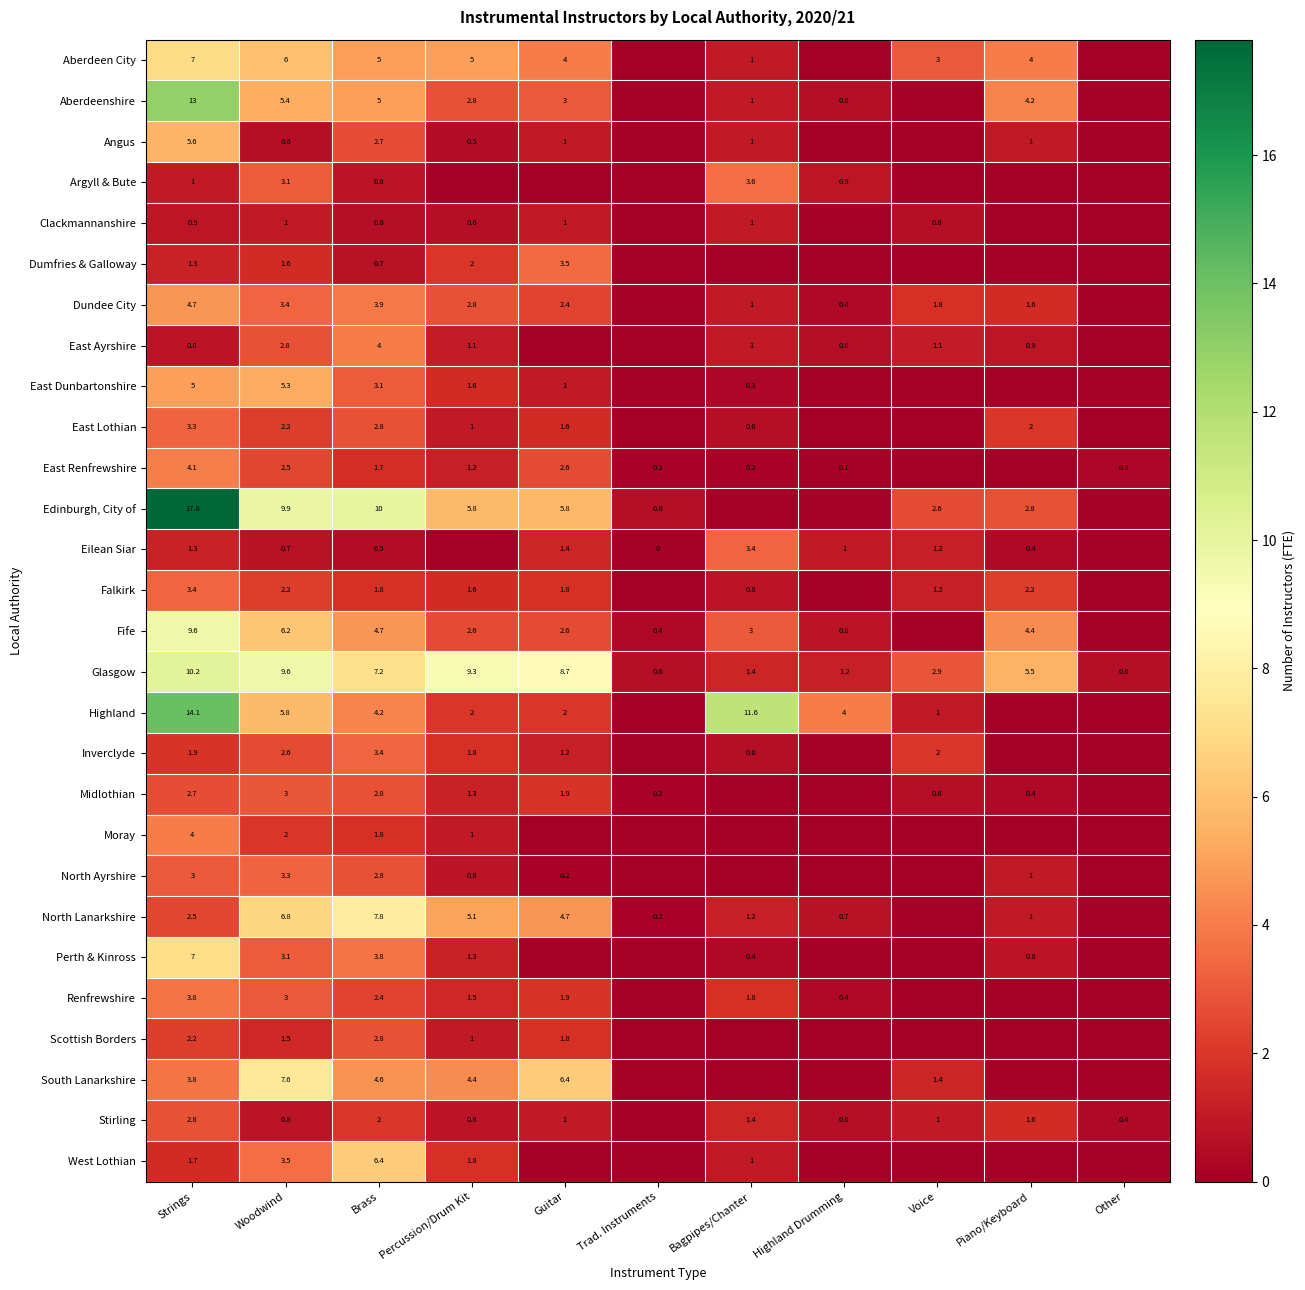

What is the difference between the highest and lowest values at Piano/Keyboard?

5.5